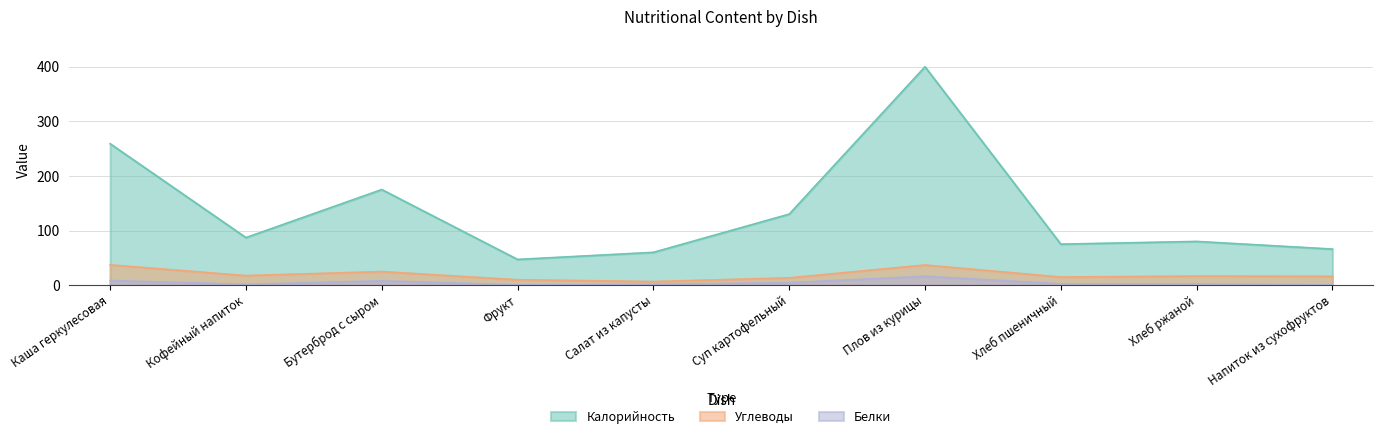

What is the difference between the Белки values at Каша геркулесовая and Фрукт?

7.9